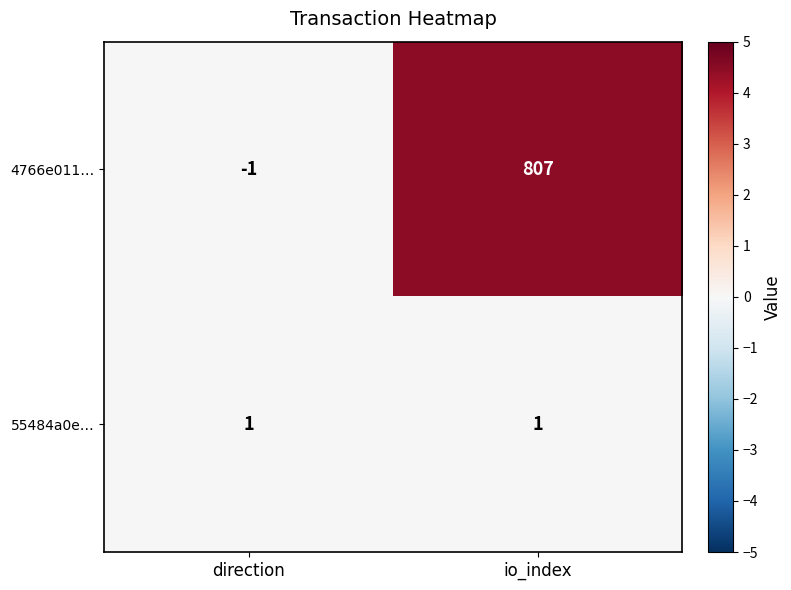

The value of 4766e011… at direction is -1. True or false?

True